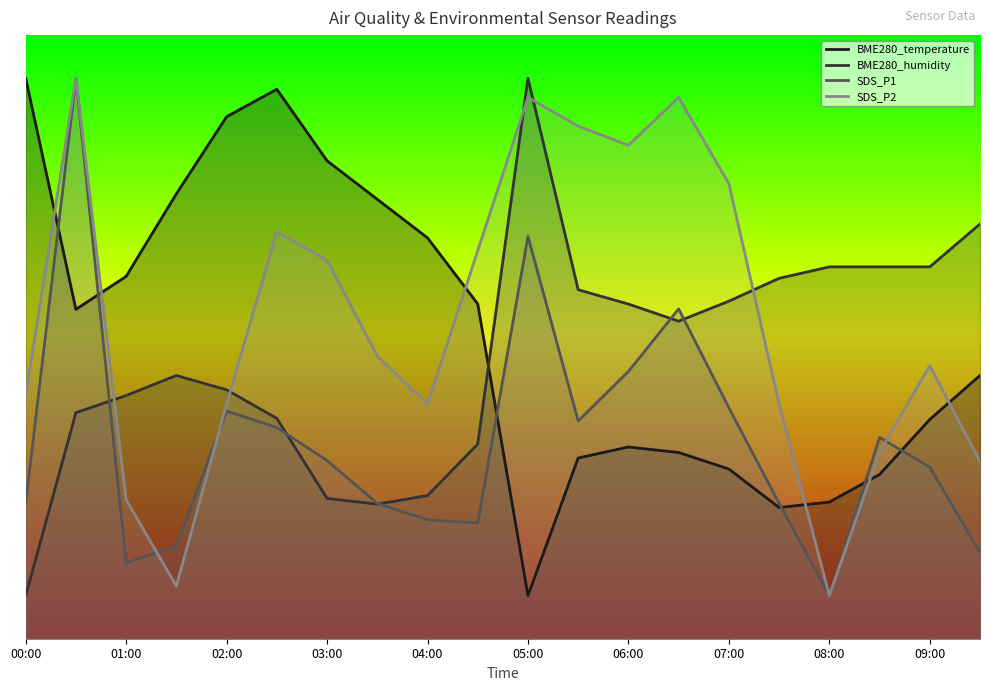

What are all the series names shown in the legend?

BME280_temperature, BME280_humidity, SDS_P1, SDS_P2